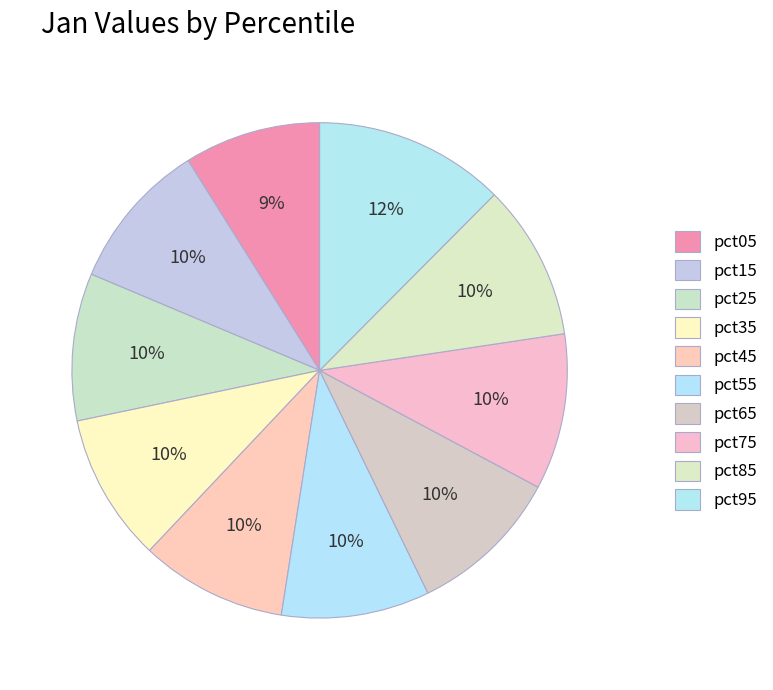

What is the largest slice in the pie chart?

pct95